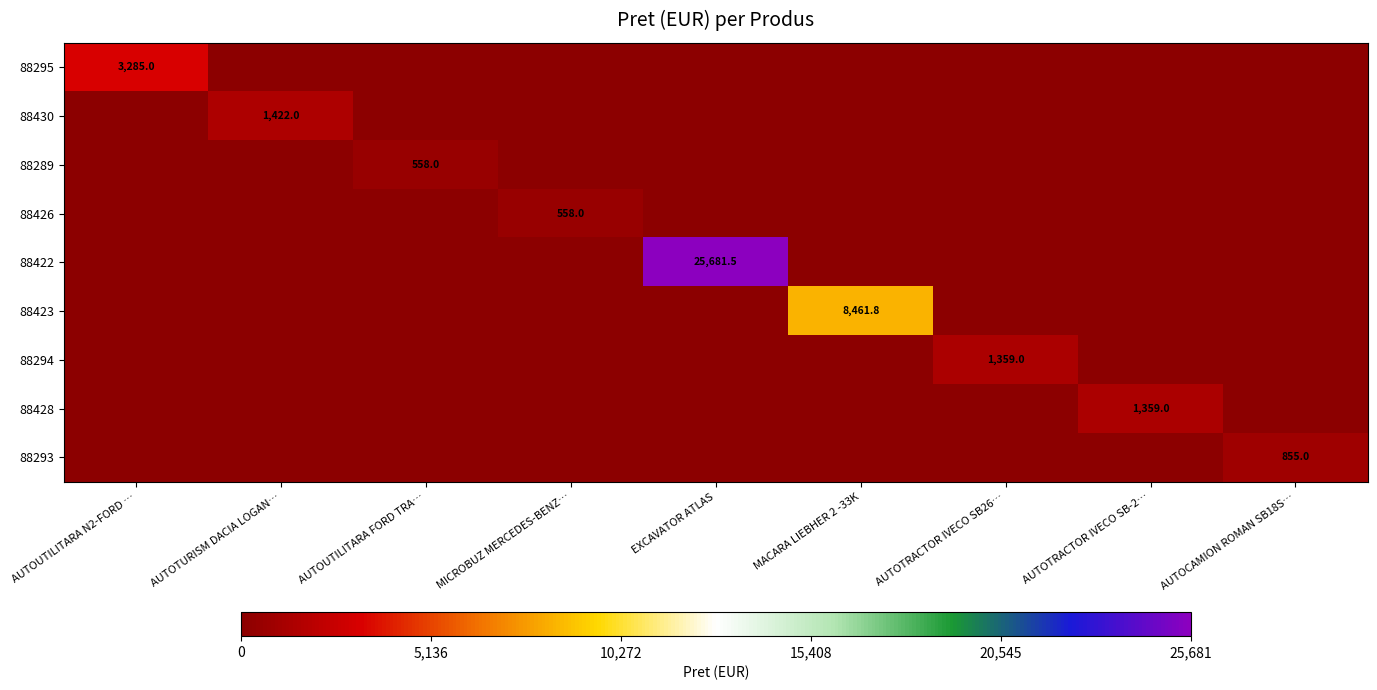

Is the value of 88295 at MACARA LIEBHER 2 -33K greater than the value of 88426 at MICROBUZ MERCEDES-BENZ…?

No